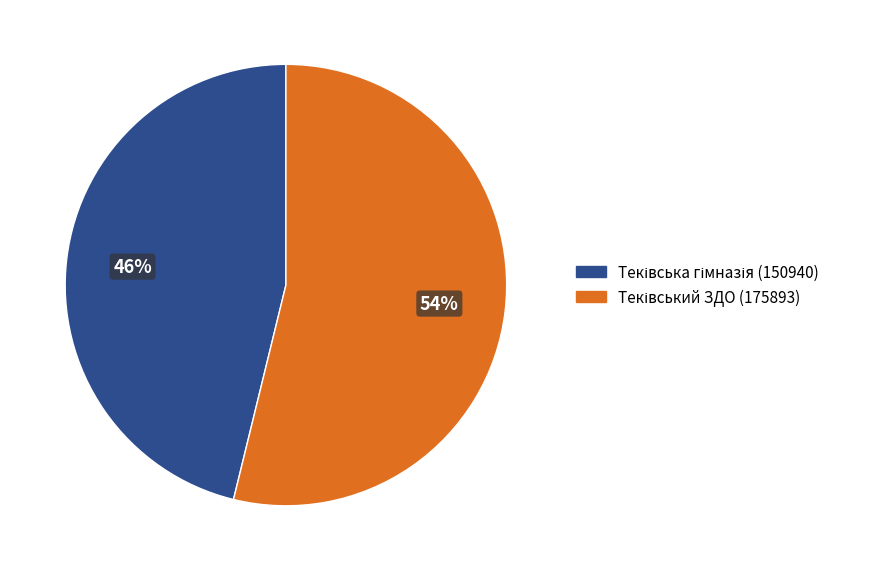

How many slices are in this pie chart?

2